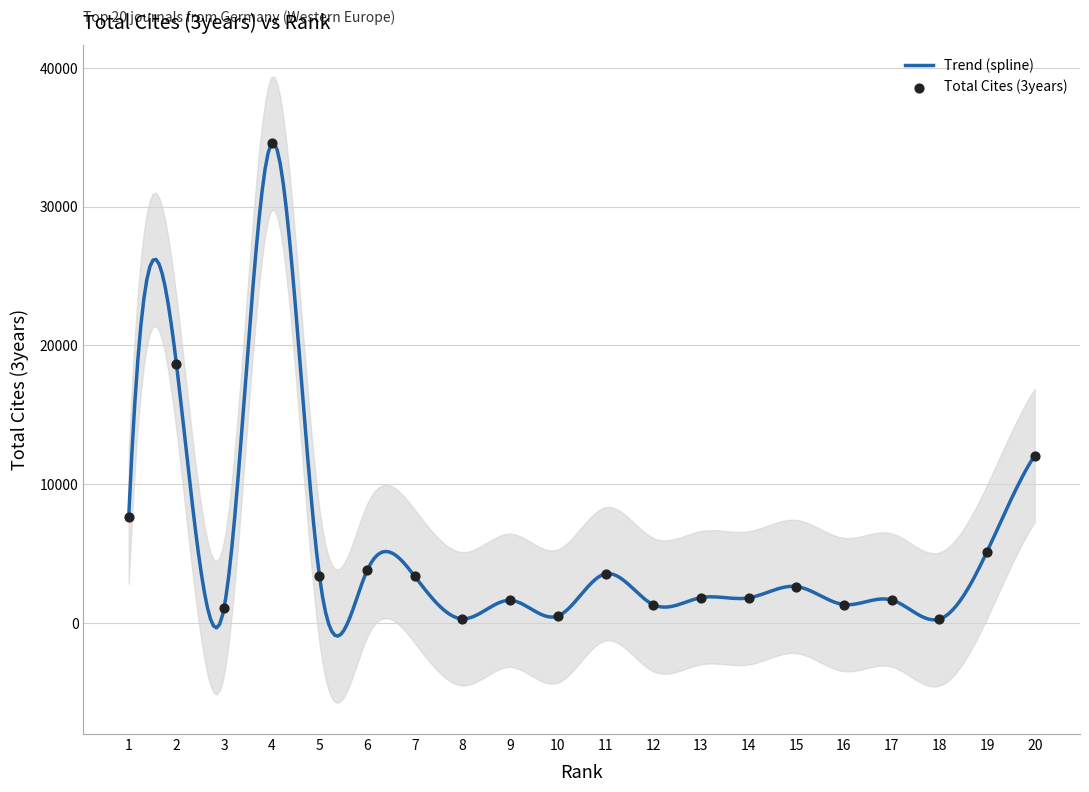

What is the change in value from 6 to 18?

-3507